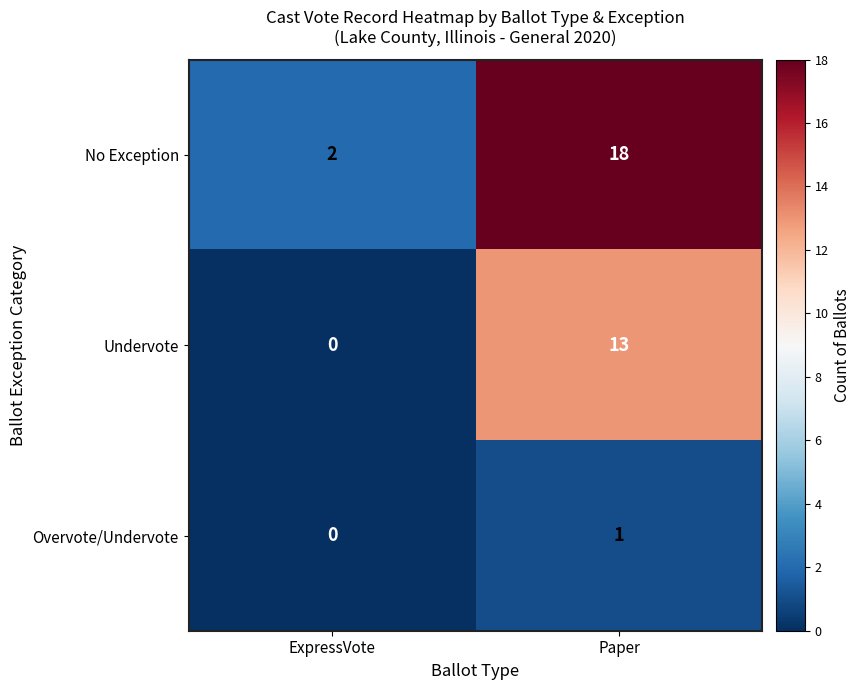

What is the total value across all series at ExpressVote?

2